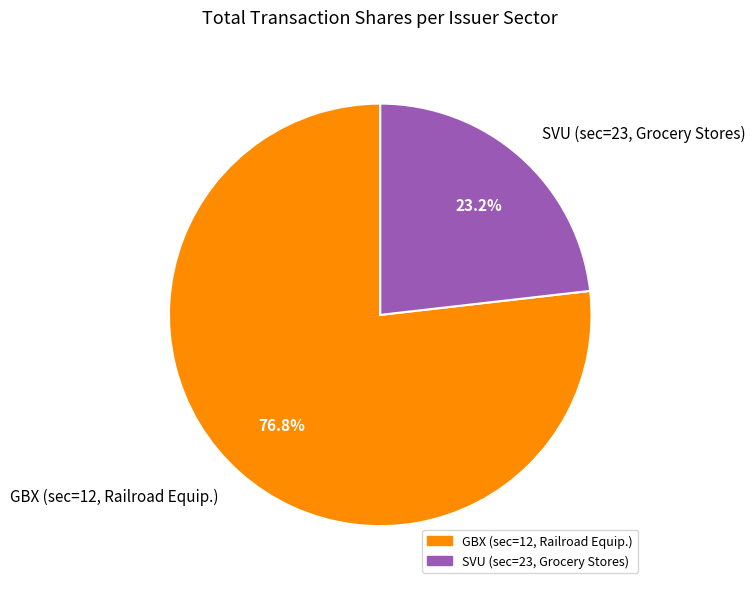

Between GBX (sec=12, Railroad Equip.) and SVU (sec=23, Grocery Stores), which is larger?

GBX (sec=12, Railroad Equip.)